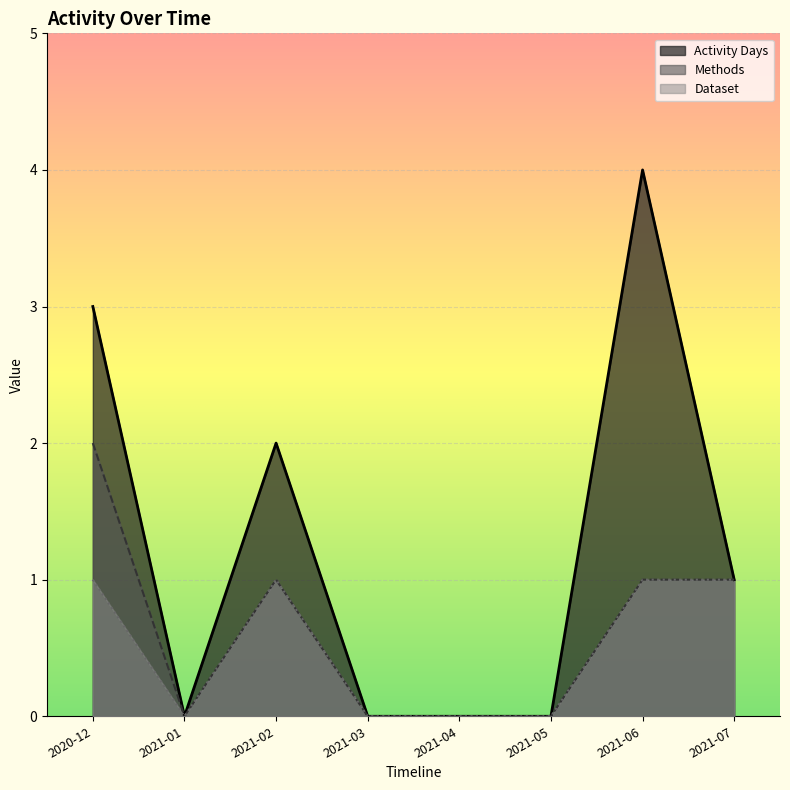

How many values in the Activity Days series are below 1?

4